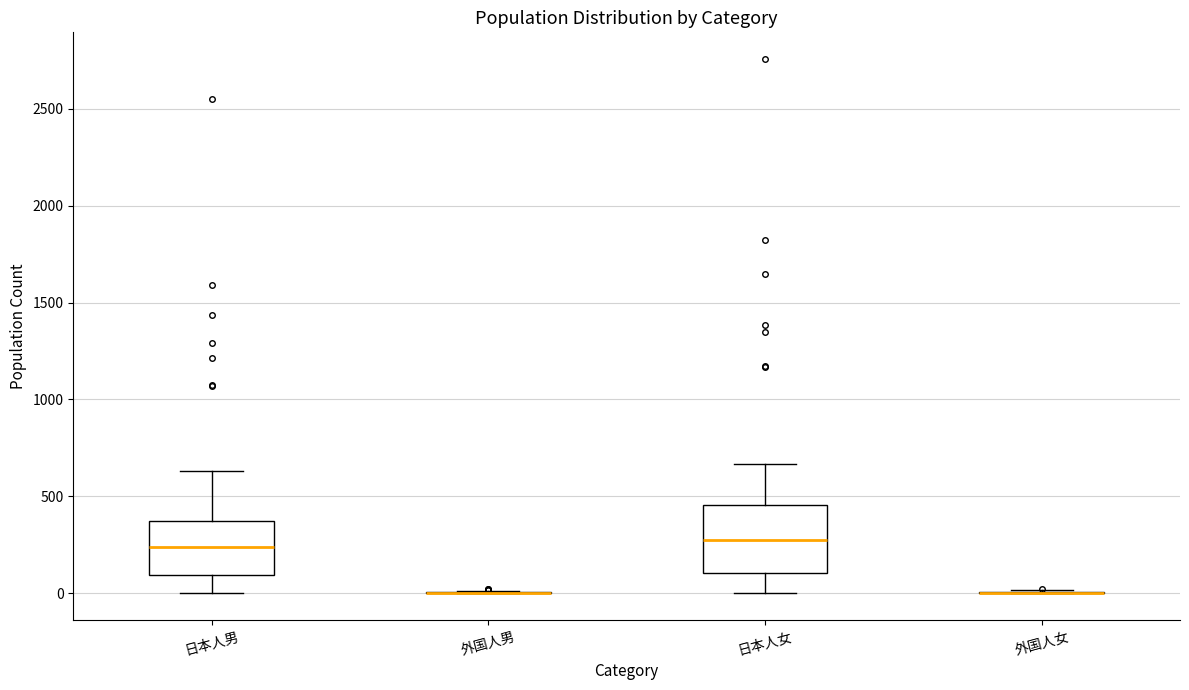

Reading left to right, read every box against the y-axis: the position of its median line, the range the box covers, and the ends of its whiskers. The values are not printed on the chart, so give them approximately, as read against the axis.

日本人男: median 250, box 100 to 350, whiskers 0 to 650
外国人男: box collapsed to a line at 0, whiskers 0 to 0
日本人女: median 300, box 100 to 450, whiskers 0 to 650
外国人女: box collapsed to a line at 0, whiskers 0 to 0